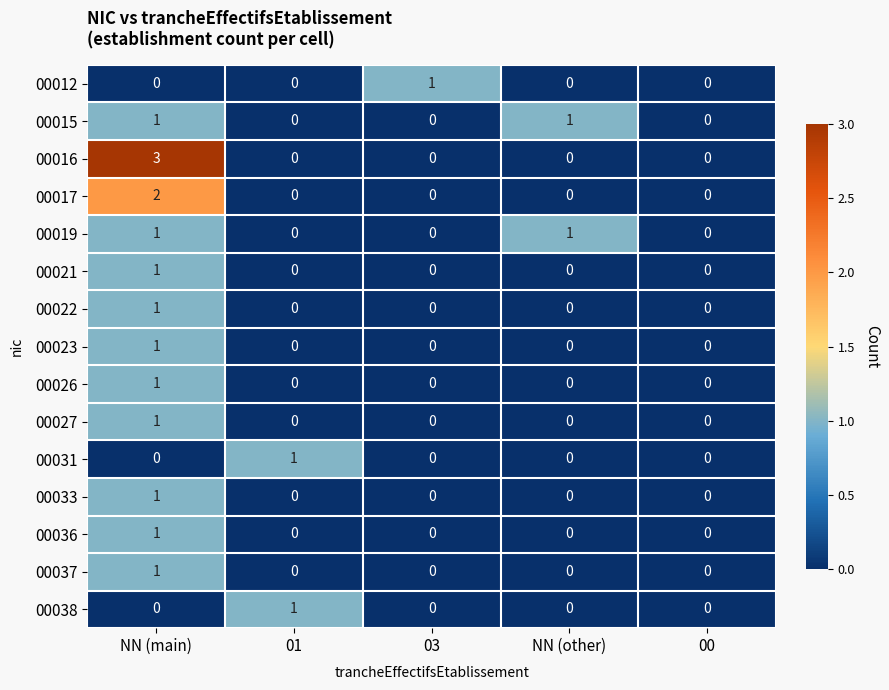

Which category has the highest value in the 00036 series?

NN (main)